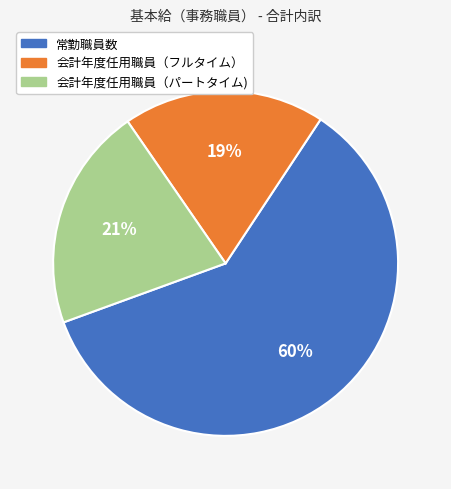

To the nearest percent, what is the average slice percentage?

33%